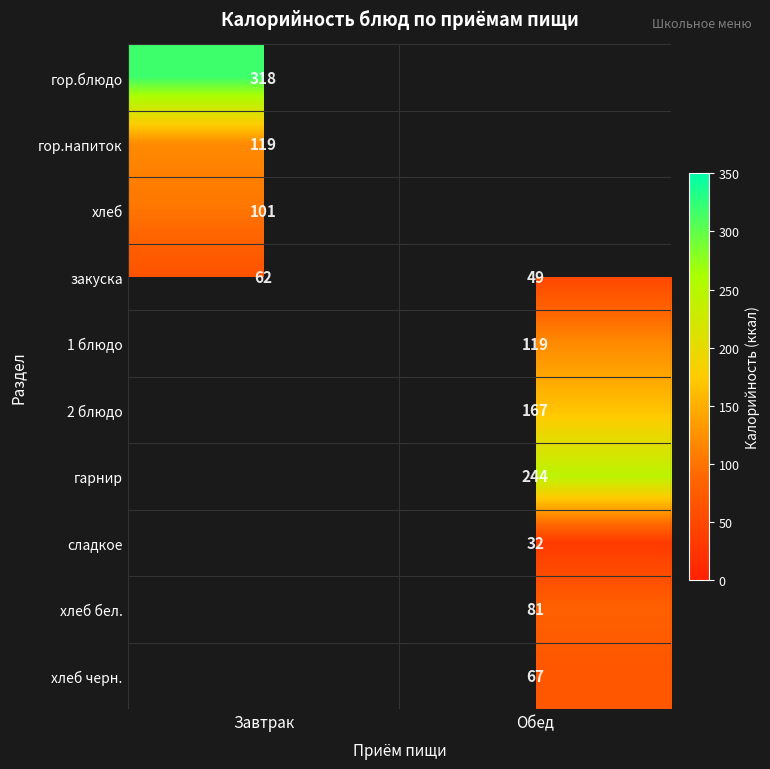

What is the minimum value shown in the chart?

32.0